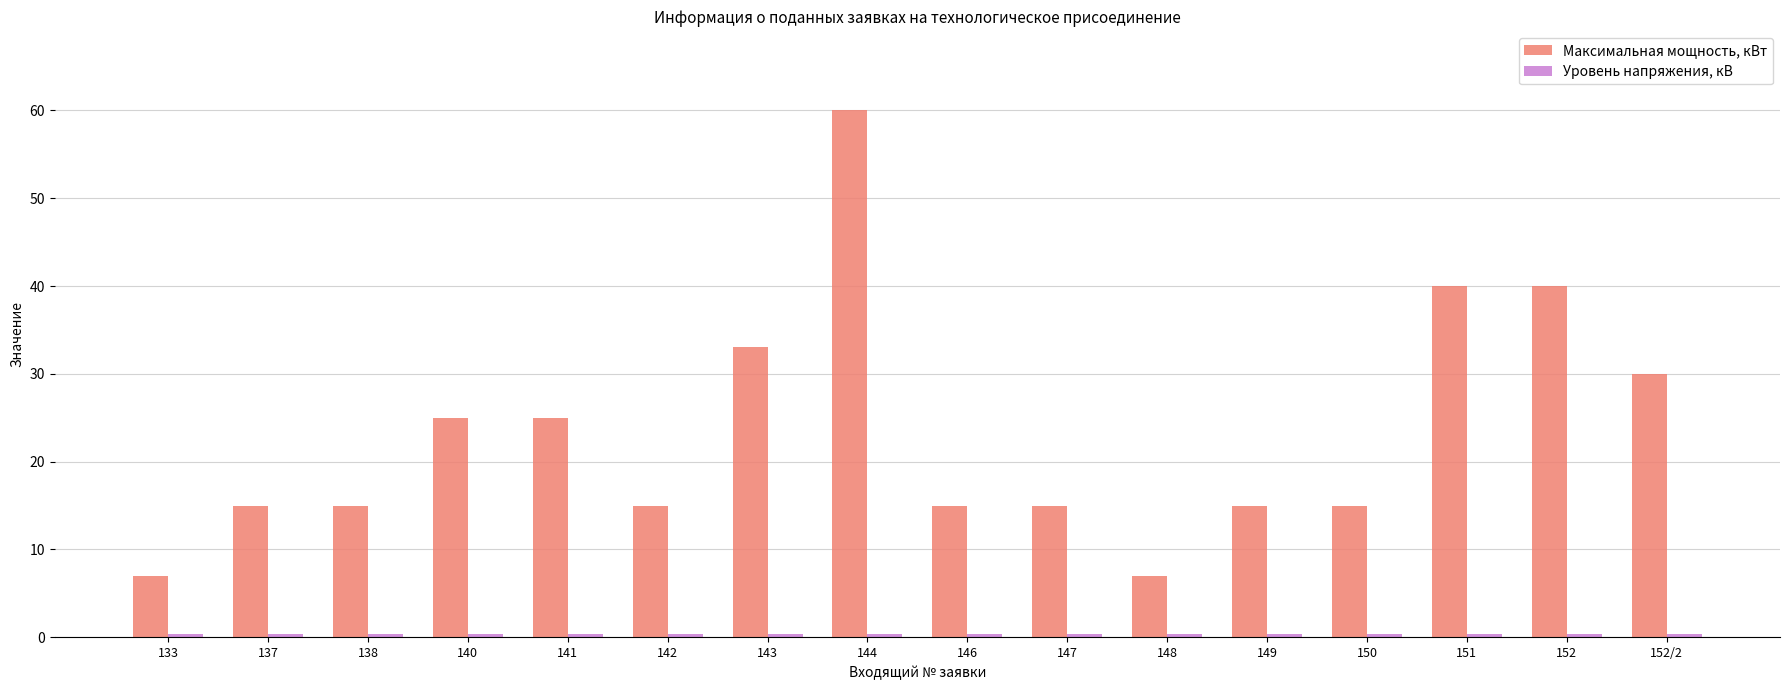

Does the chart contain stacked bars?

No